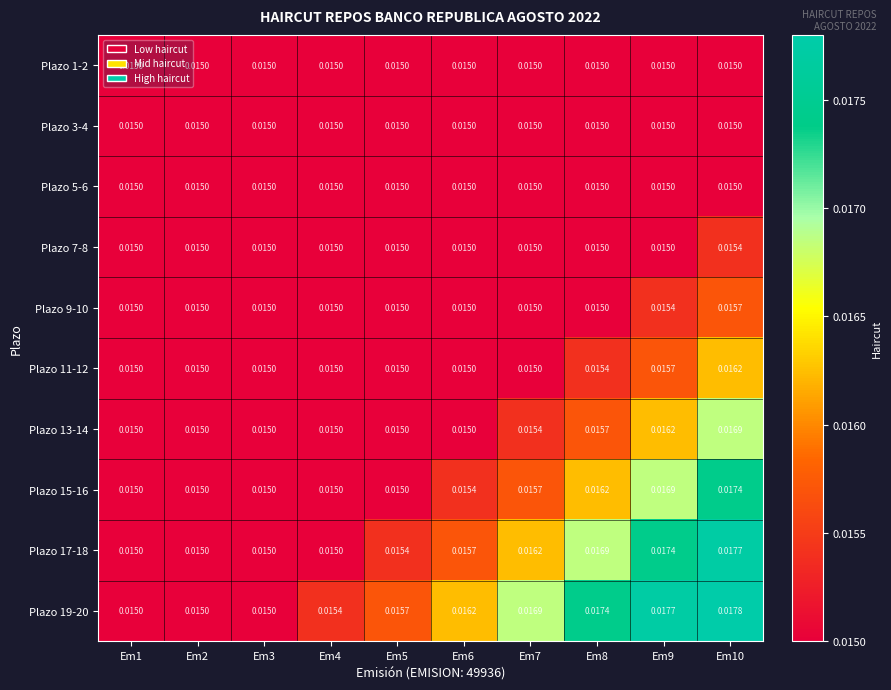

How many distinct data groups are displayed?

10